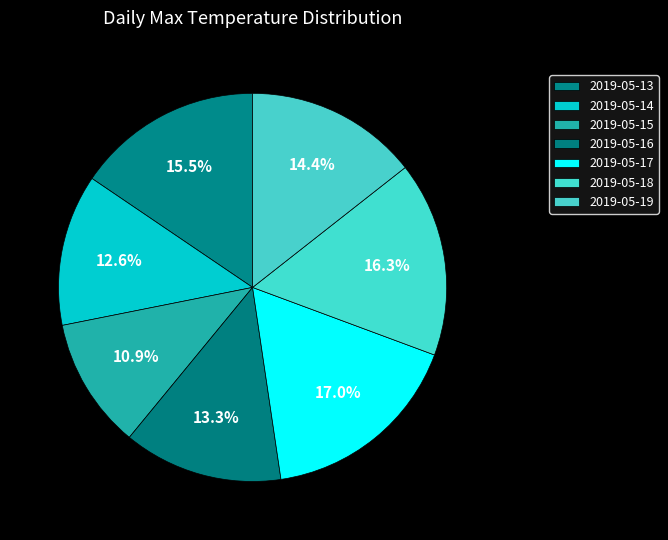

Rank the categories by value from highest to lowest.

2019-05-17, 2019-05-18, 2019-05-13, 2019-05-19, 2019-05-16, 2019-05-14, 2019-05-15